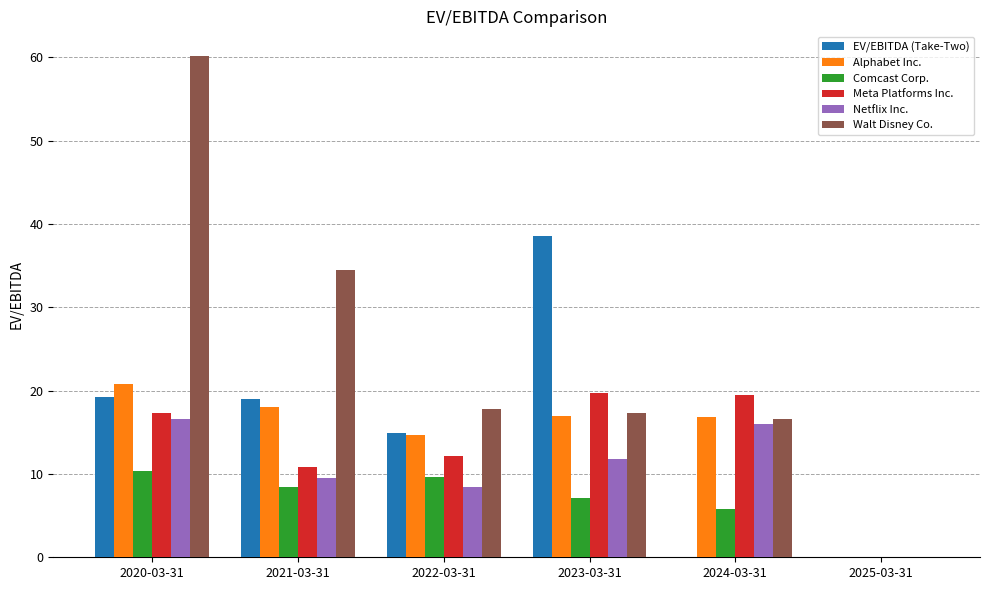

What is the sum of the Walt Disney Co. values at 2022-03-31 and 2021-03-31?

52.3